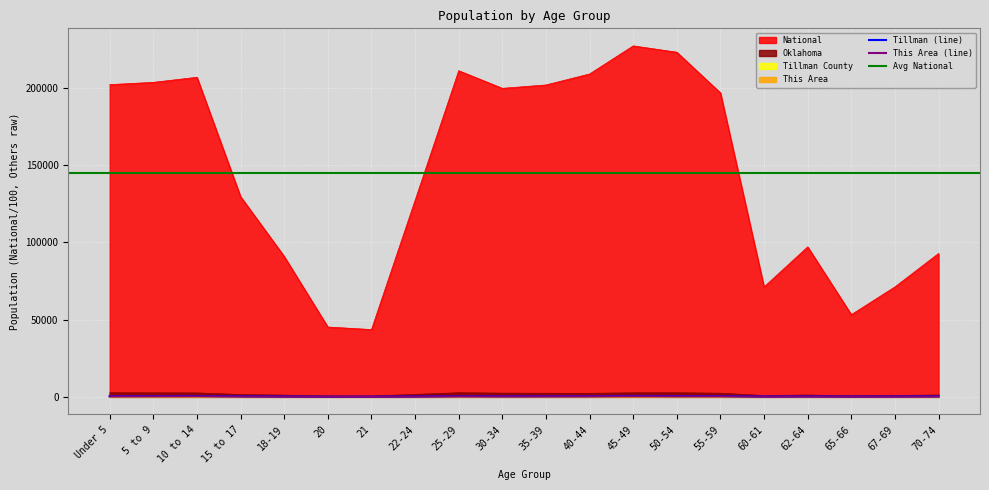

True or false: Oklahoma has a value of 2536.6 at 10 to 14.

True